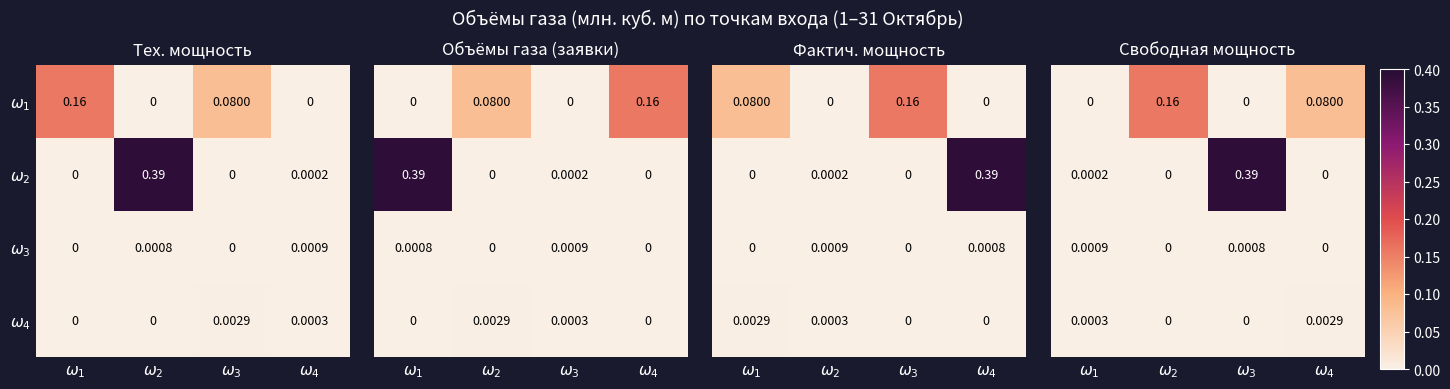

The $\omega_{3}$ series shows 0.0 at $\omega_{2}$. True or false?

True